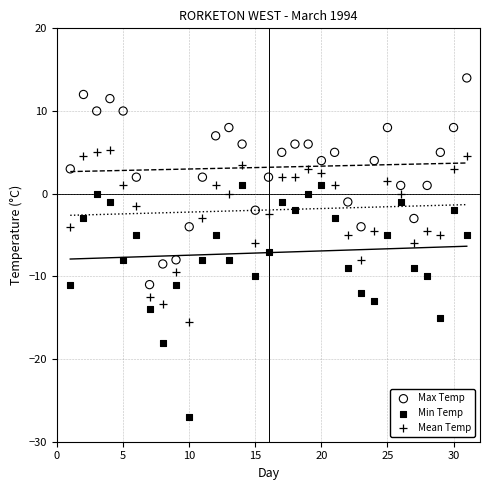

Which series reaches the maximum Y coordinate?

Max Temp